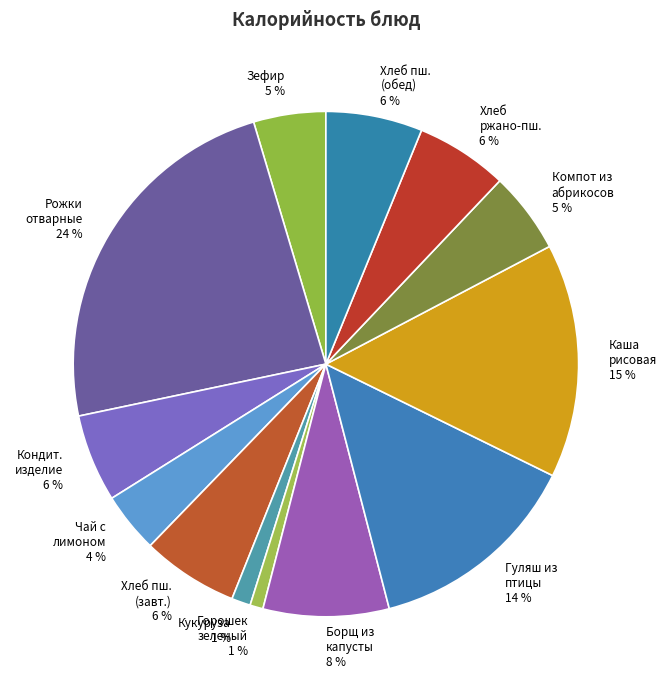

How many slices are in this pie chart?

13